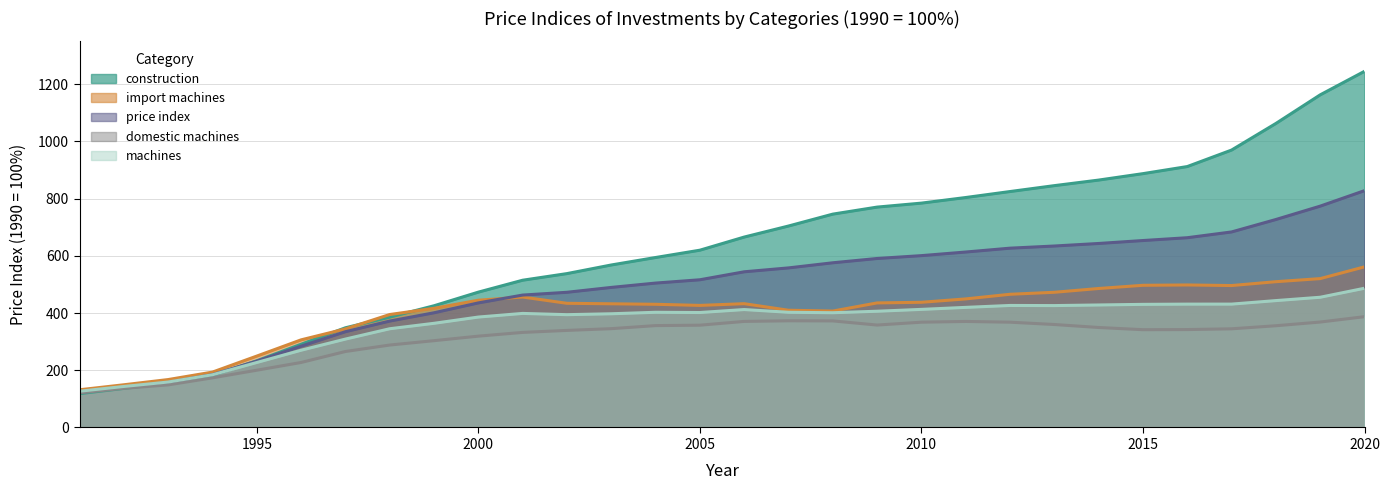

Rank the categories by price index value from lowest to highest.

1991, 1992, 1993, 1994, 1995, 1996, 1997, 1998, 1999, 2000, 2001, 2002, 2003, 2004, 2005, 2006, 2007, 2008, 2009, 2010, 2011, 2012, 2013, 2014, 2015, 2016, 2017, 2018, 2019, 2020